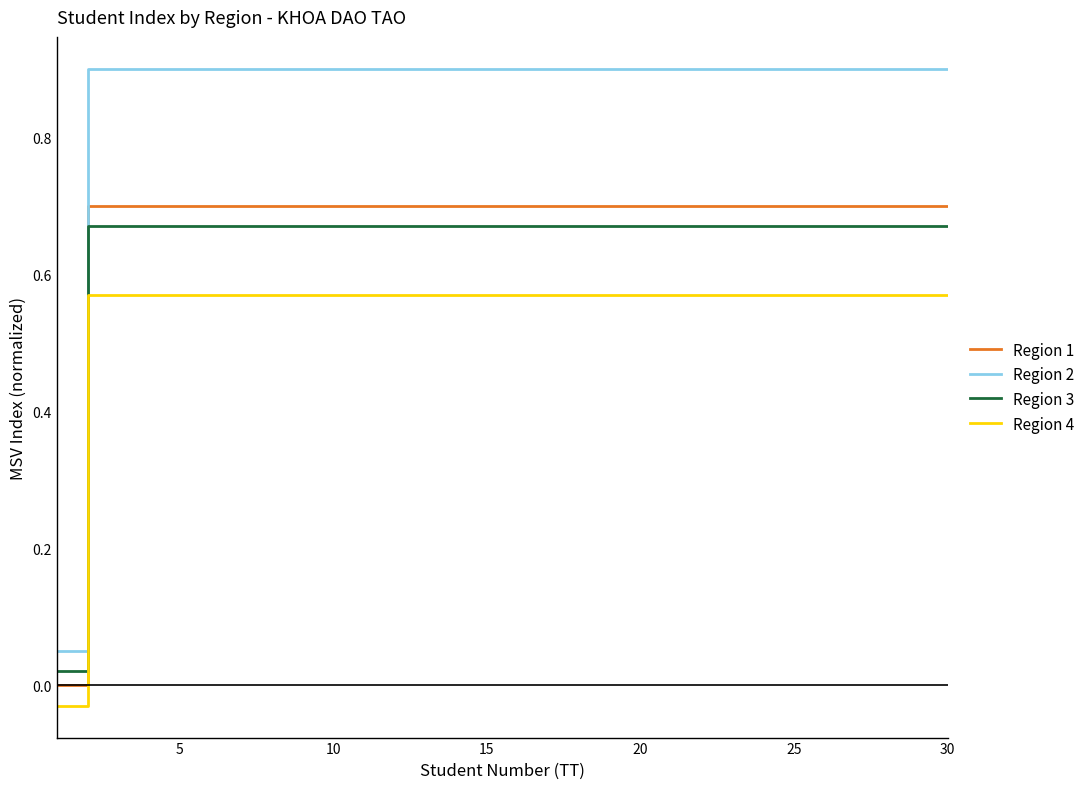

Which series has the largest total across all categories?

Region 2